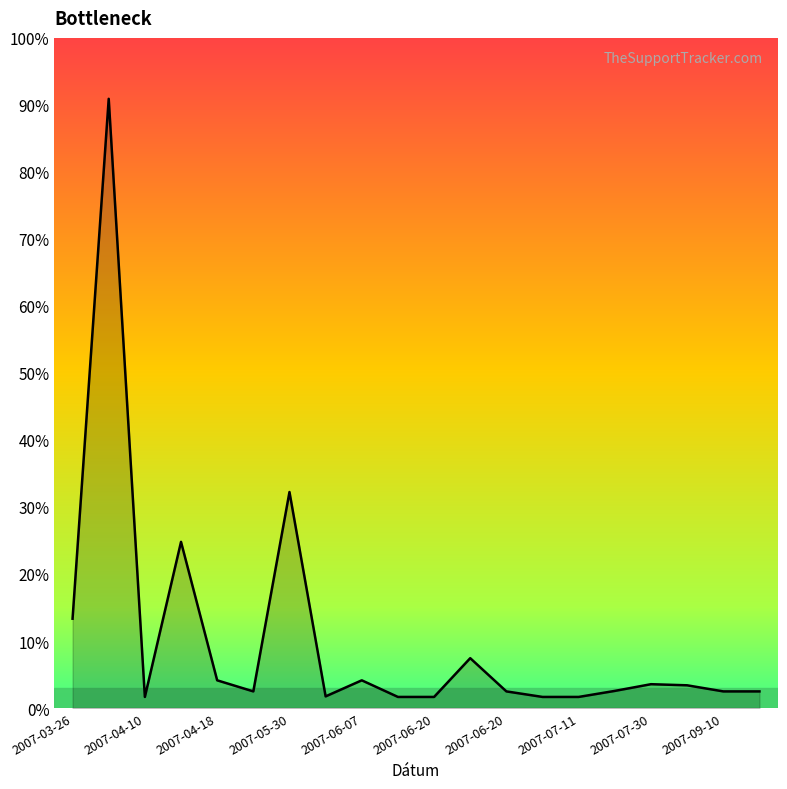

Is this an area chart (filled region under the line)?

Yes